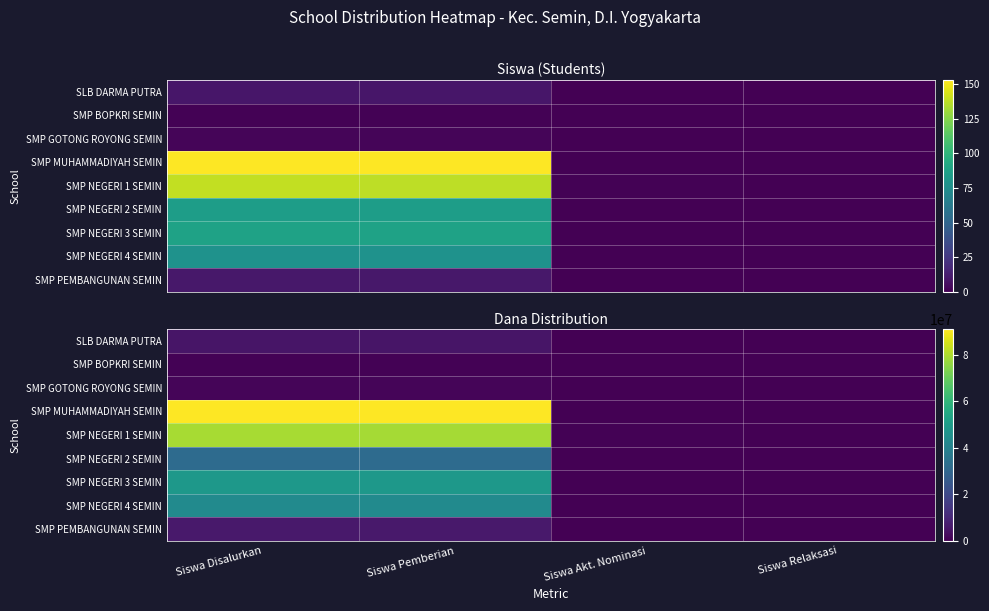

Rank the series at Siswa Pemberian from lowest to highest value.

SMP BOPKRI SEMIN, SMP GOTONG ROYONG SEMIN, SLB DARMA PUTRA, SMP PEMBANGUNAN SEMIN, SMP NEGERI 2 SEMIN, SMP NEGERI 4 SEMIN, SMP NEGERI 3 SEMIN, SMP NEGERI 1 SEMIN, SMP MUHAMMADIYAH SEMIN